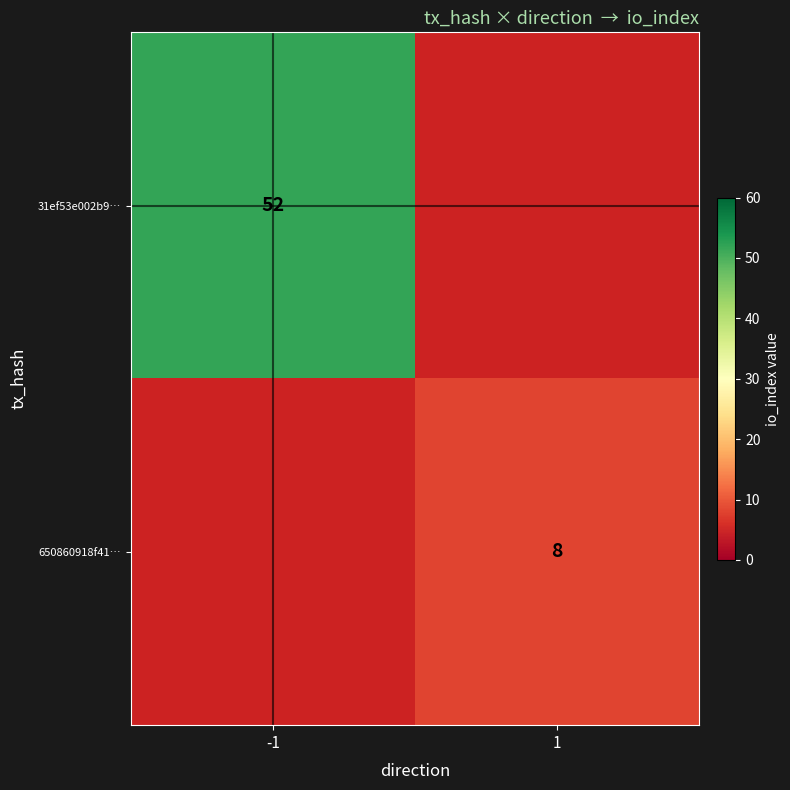

Which has a higher value, 1 or -1?

-1